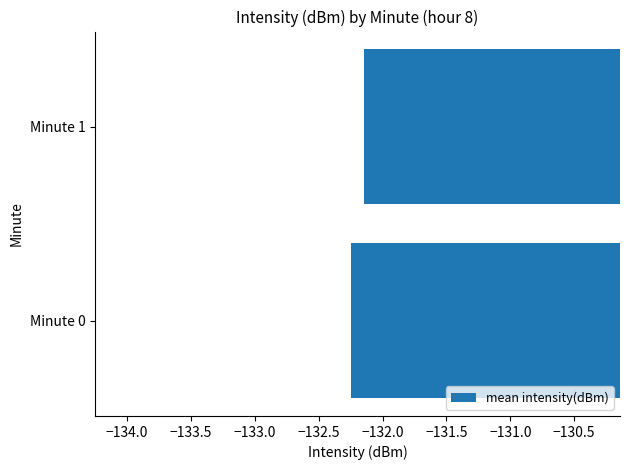

Are the bars grouped side by side (vs. stacked)?

No